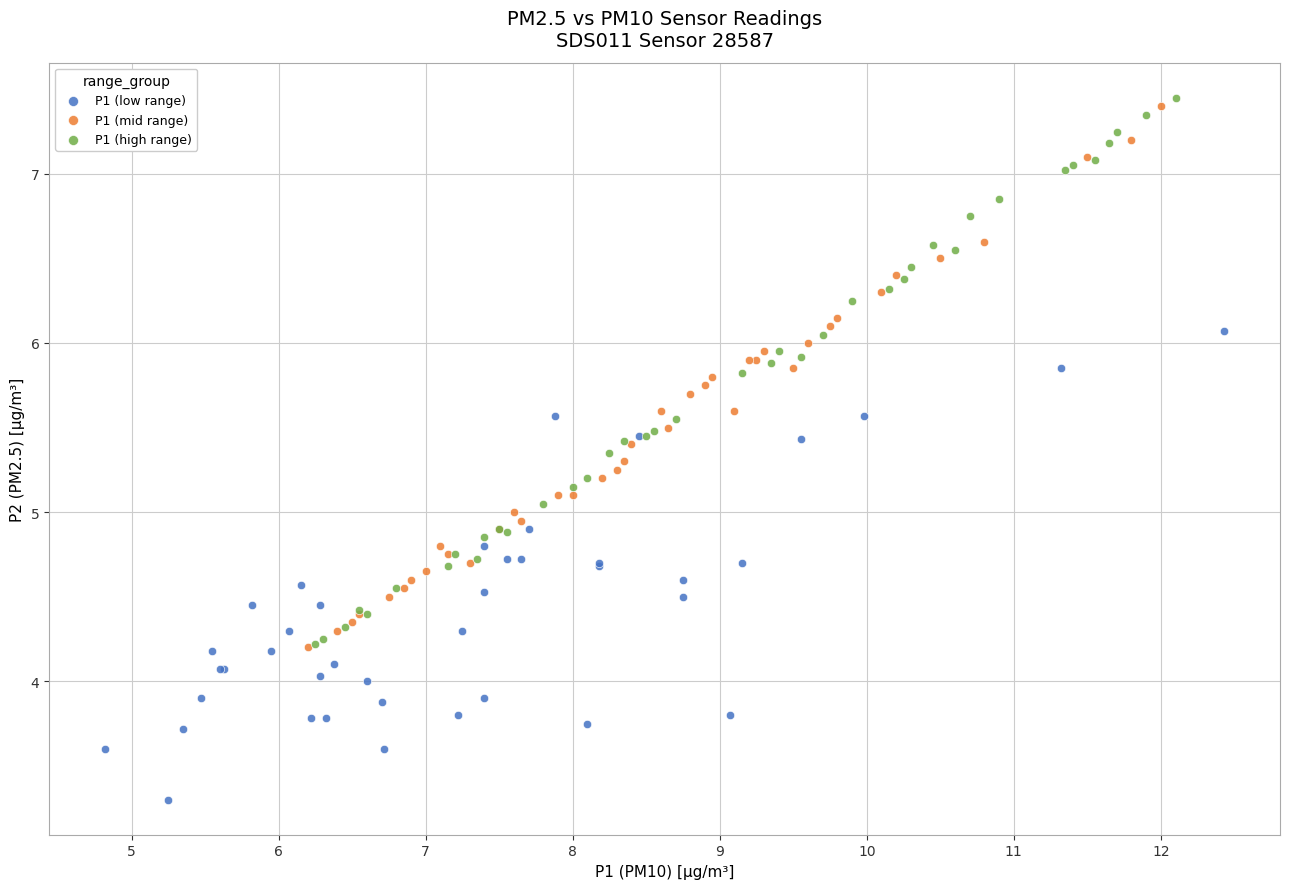

Which series contains the lowest Y value?

P1 (low range)